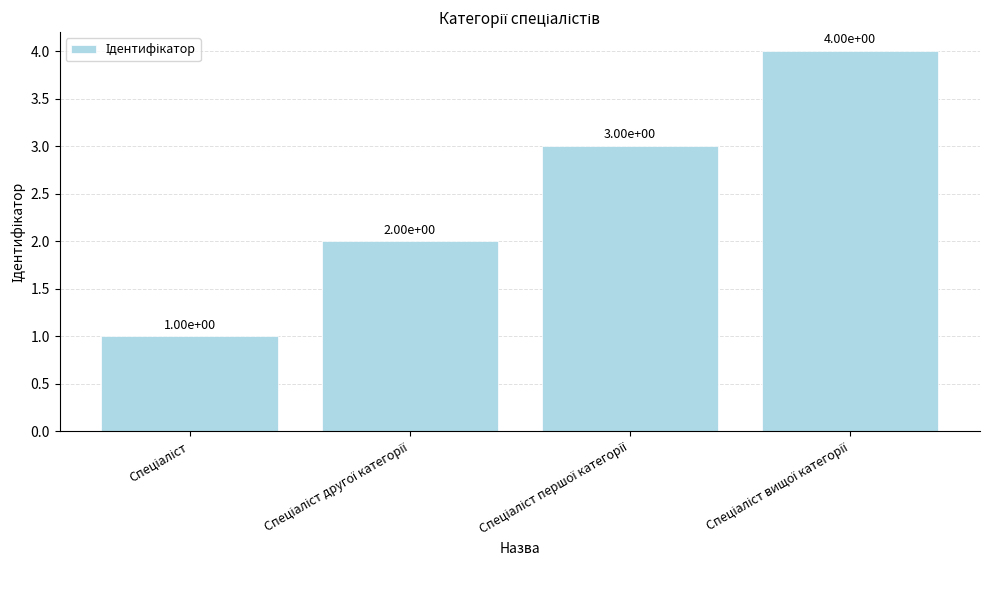

Does the chart contain any negative values?

No